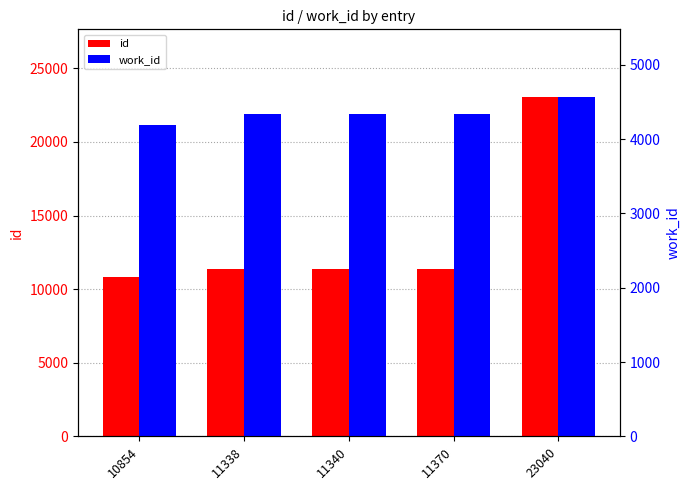

Which has a higher value, 11340 or 23040?

23040